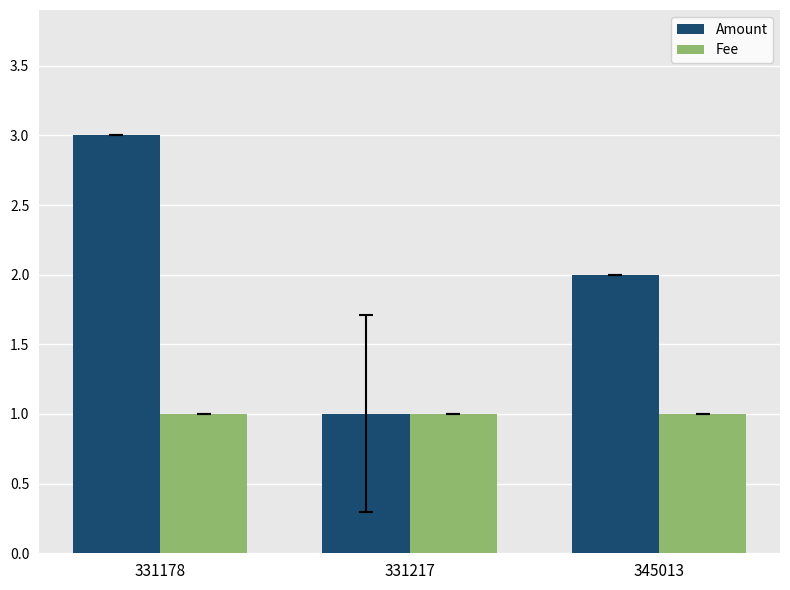

The Amount series shows 0.2 at 331217. True or false?

False